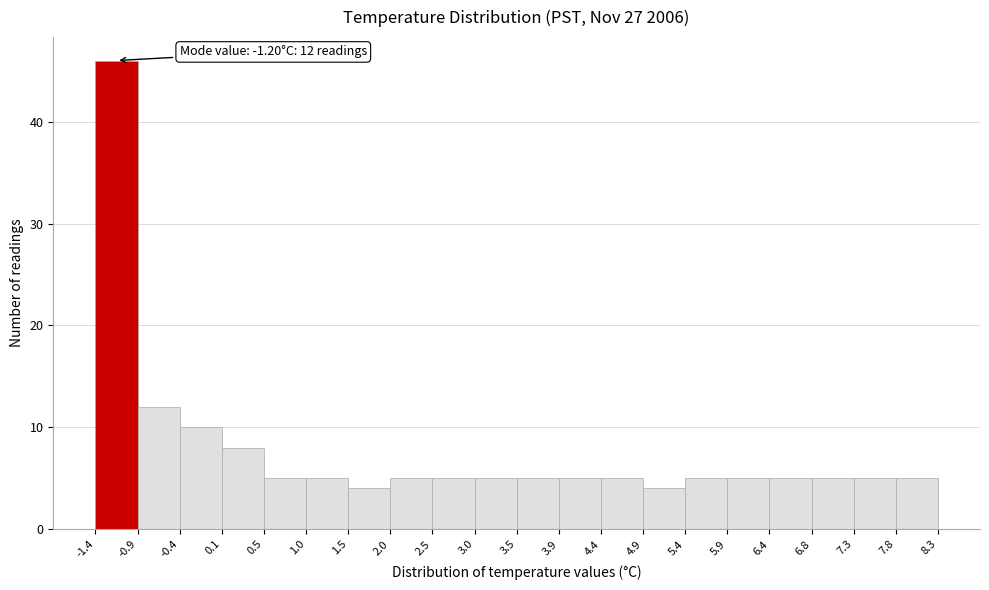

Which range on the x-axis has the tallest bar?

-1.4 to -0.9